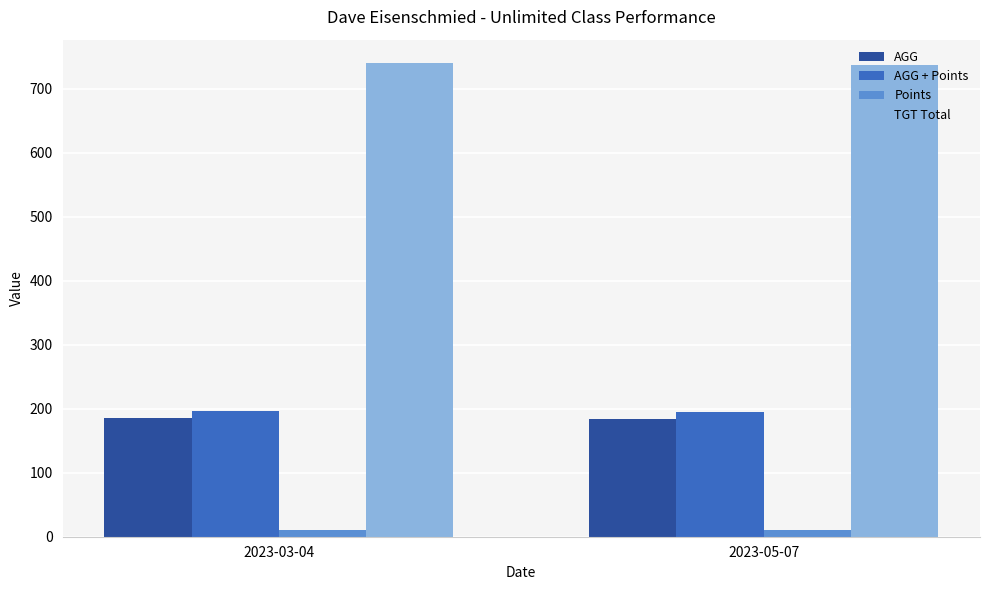

What is the label of the 2nd bar from the left?

2023-05-07